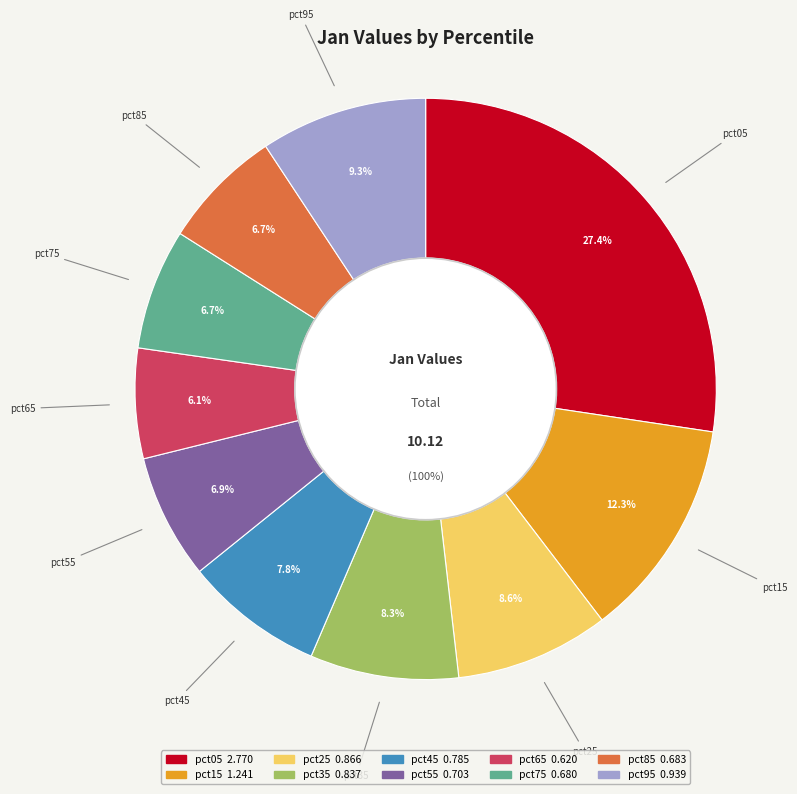

Is pct75 the majority of the pie?

No